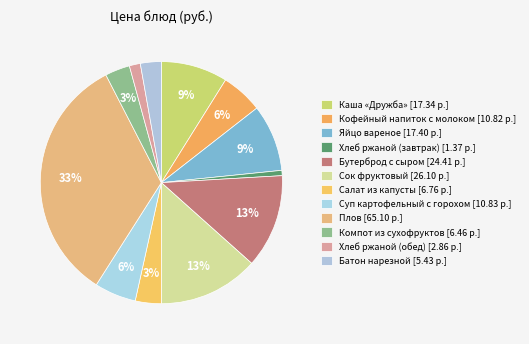

How many segments does this pie chart have?

12